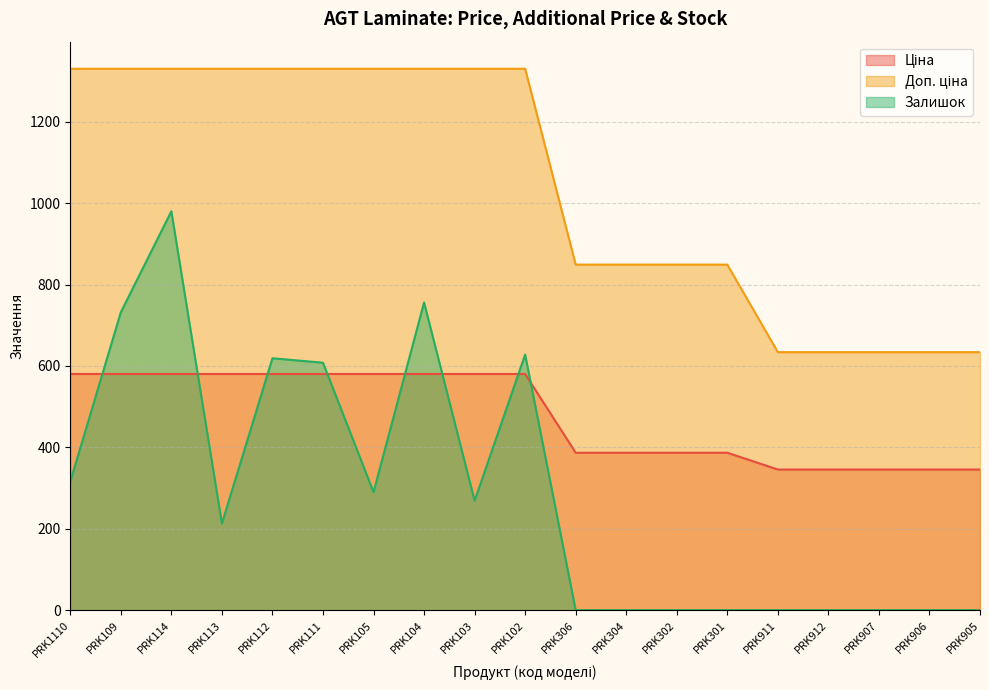

Does the chart display data point markers on the line(s)?

No